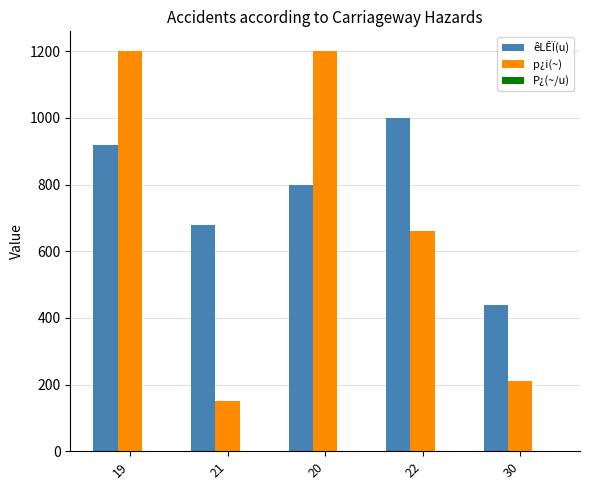

Between 20 and 22, which series saw the biggest shift?

p¿i(~)